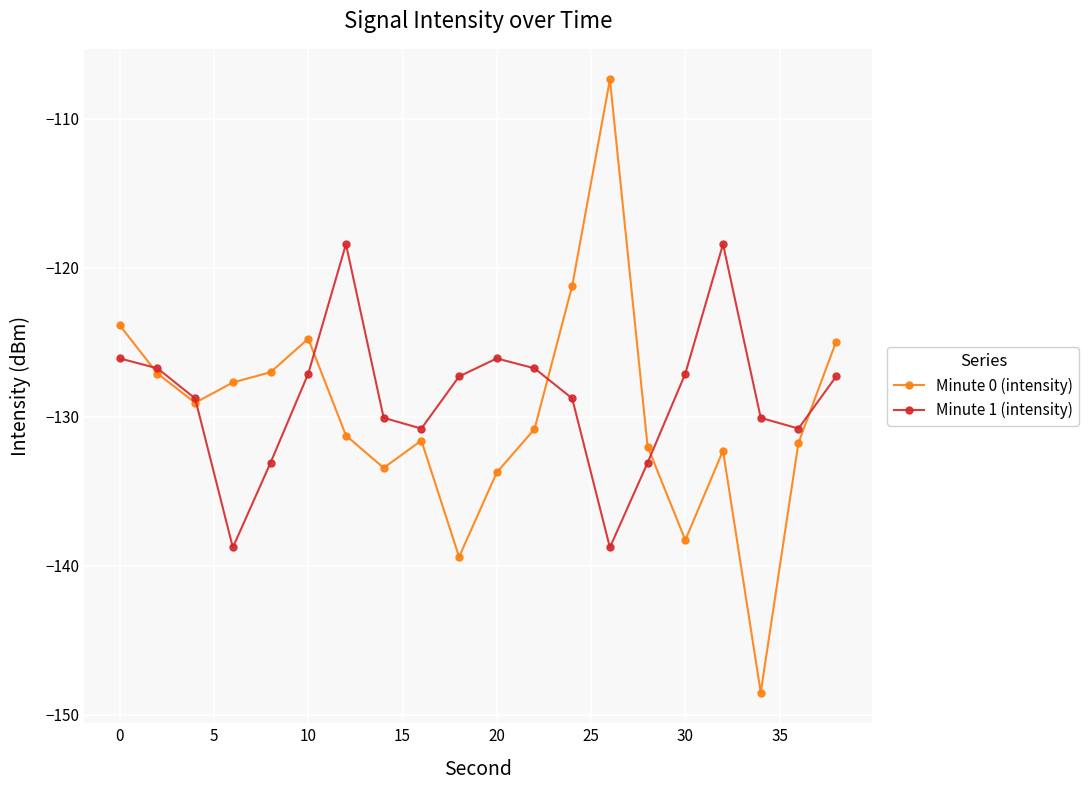

True or false: Minute 0 (intensity) has more than 1 interior local peaks.

True